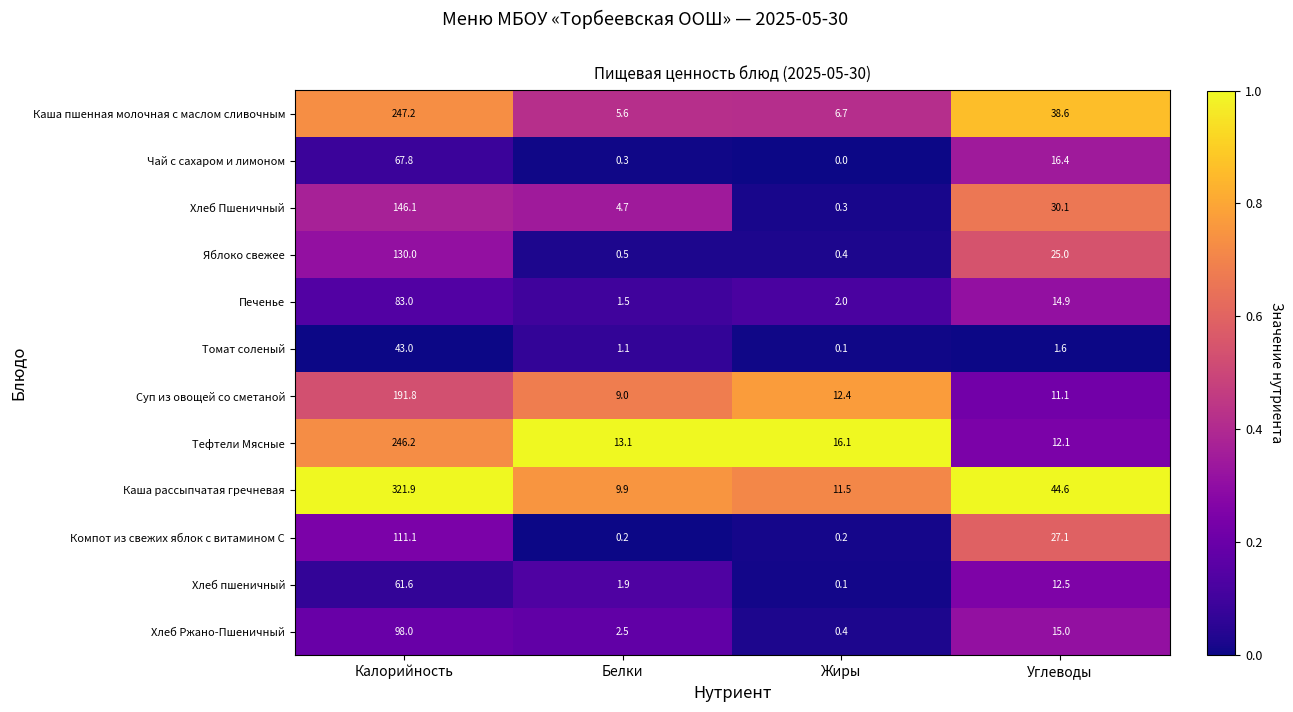

Which series has the widest spread of values?

Каша рассыпчатая гречневая